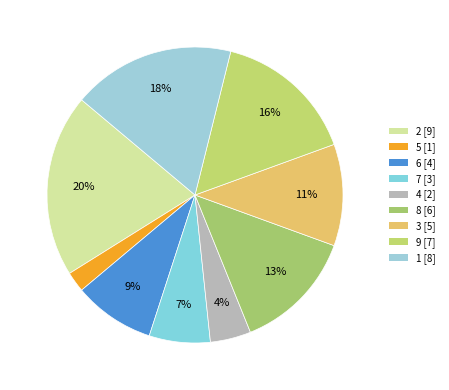

How many segments does this pie chart have?

9